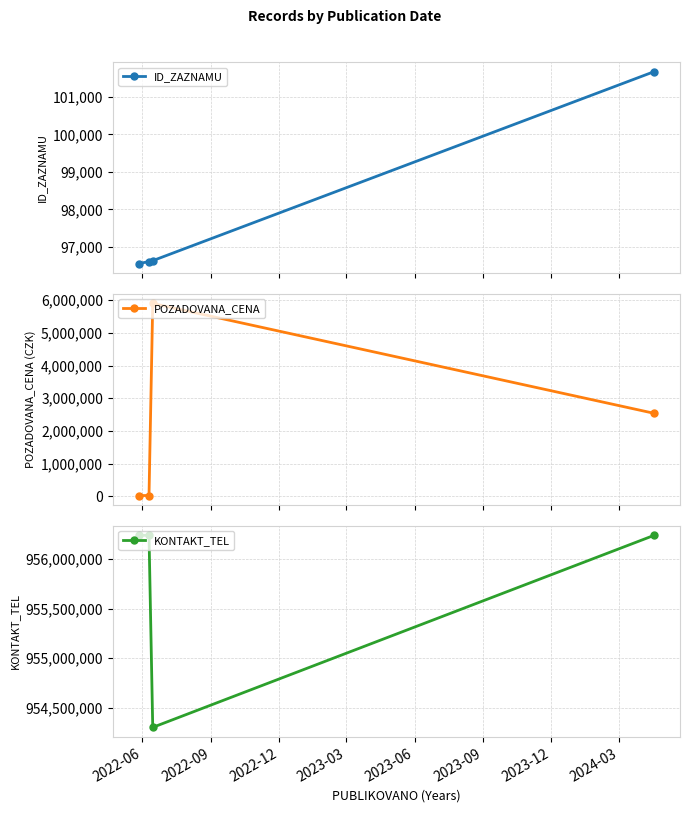

Reading right to left, transcribe all the data shown in this chart.

ID_ZAZNAMU: 101675	96635	96612	96555
POZADOVANA_CENA: 2540000	5900000	27050	27050
KONTAKT_TEL: 956241106	954302327	956241106	956241106